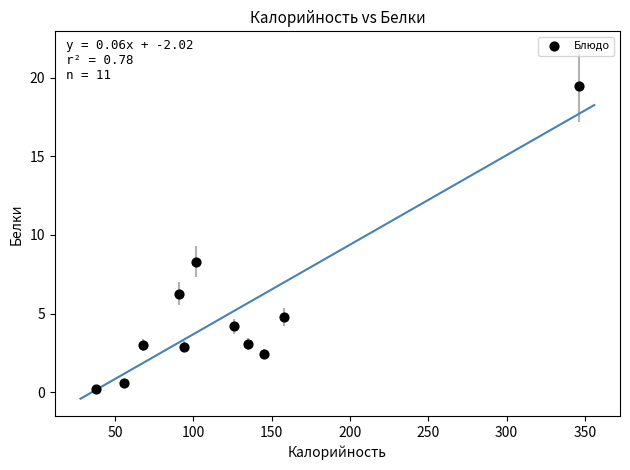

What is the range of X values (max minus min)?

308.0